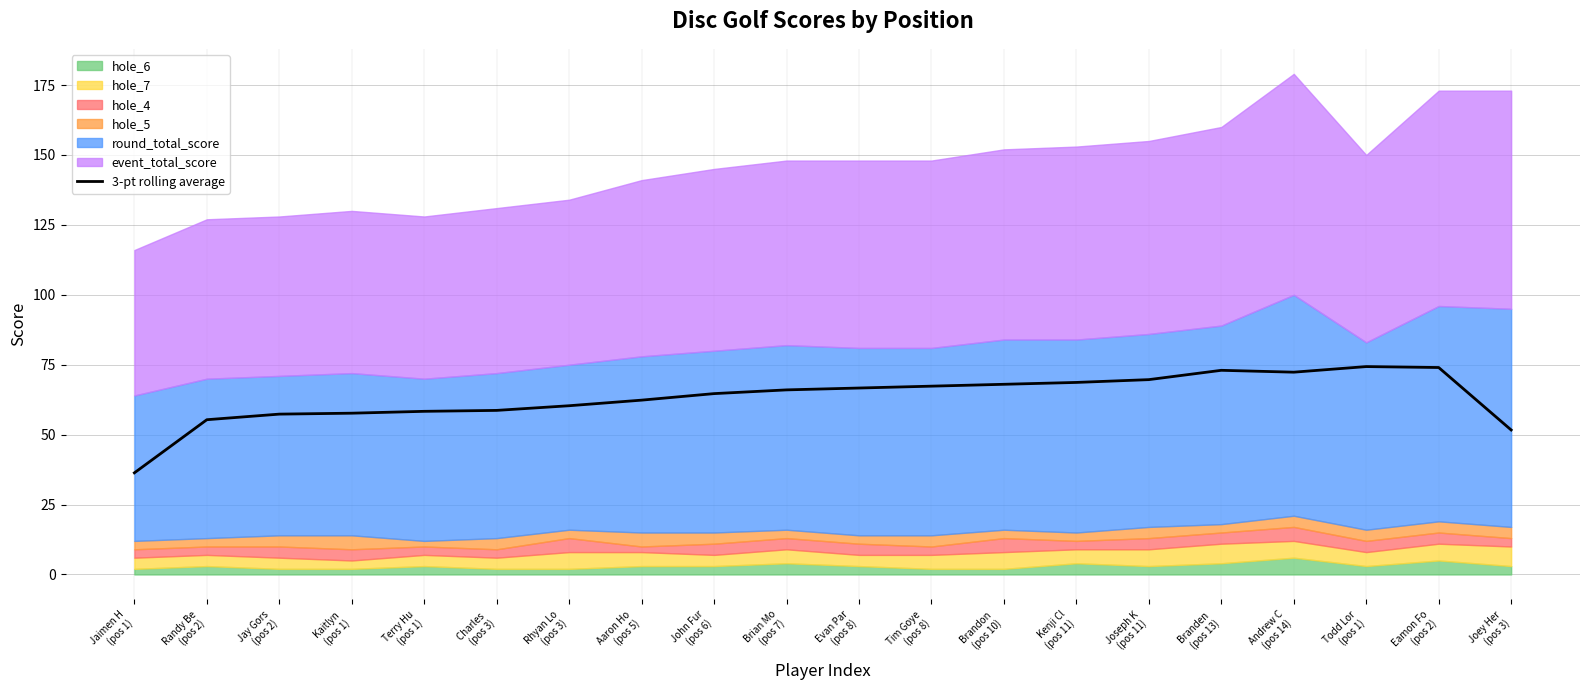

What is the change in value from Evan Par
(pos 8) to Branden 
(pos 13)?

+6.3